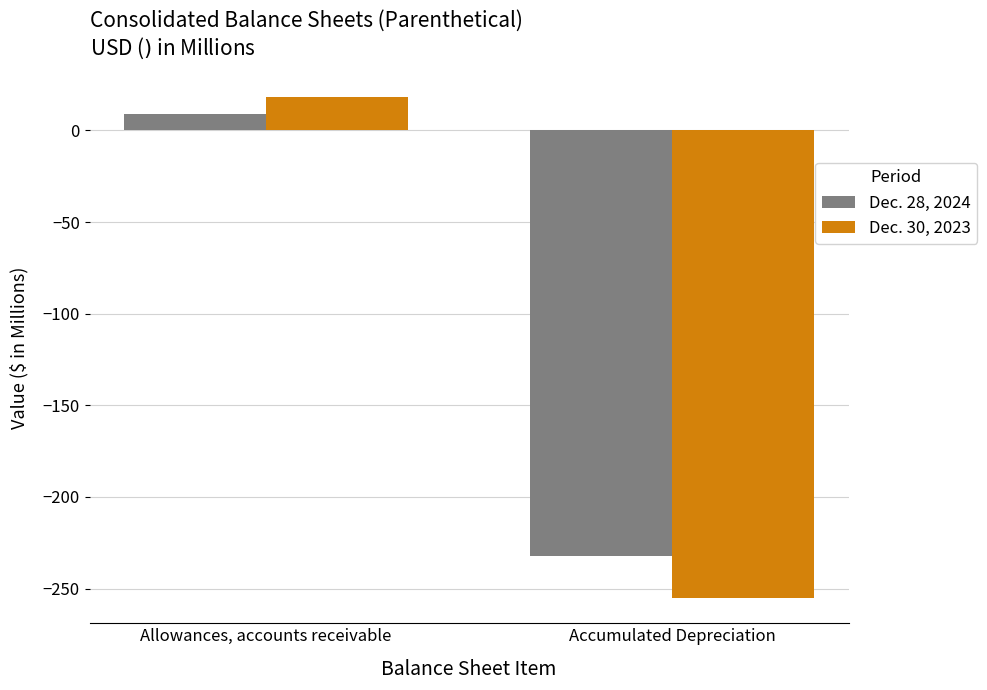

What is the label of the 1st bar from the right?

Accumulated Depreciation